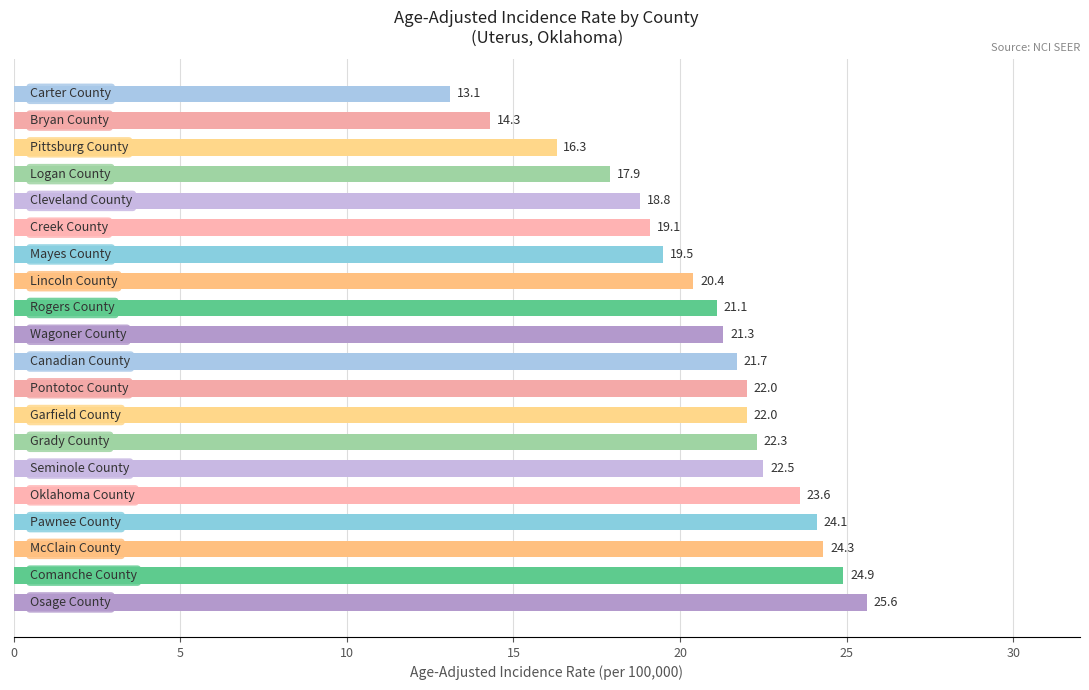

What is the difference between the maximum and minimum values?

12.5